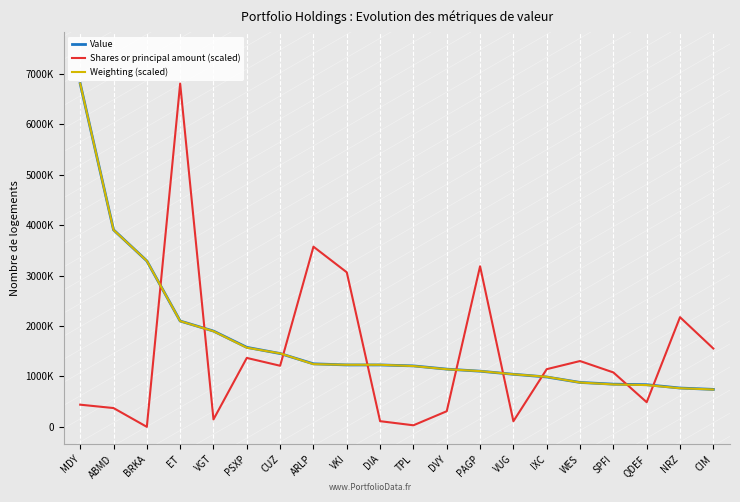

What is the minimum value for Value?

743000.0